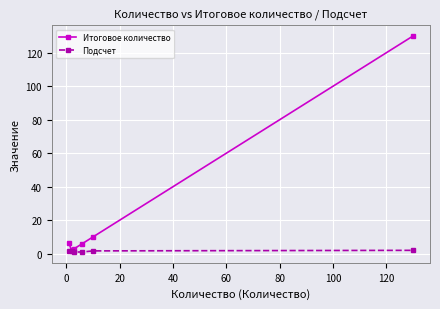

What is the highest value of the Итоговое количество series?

130.0